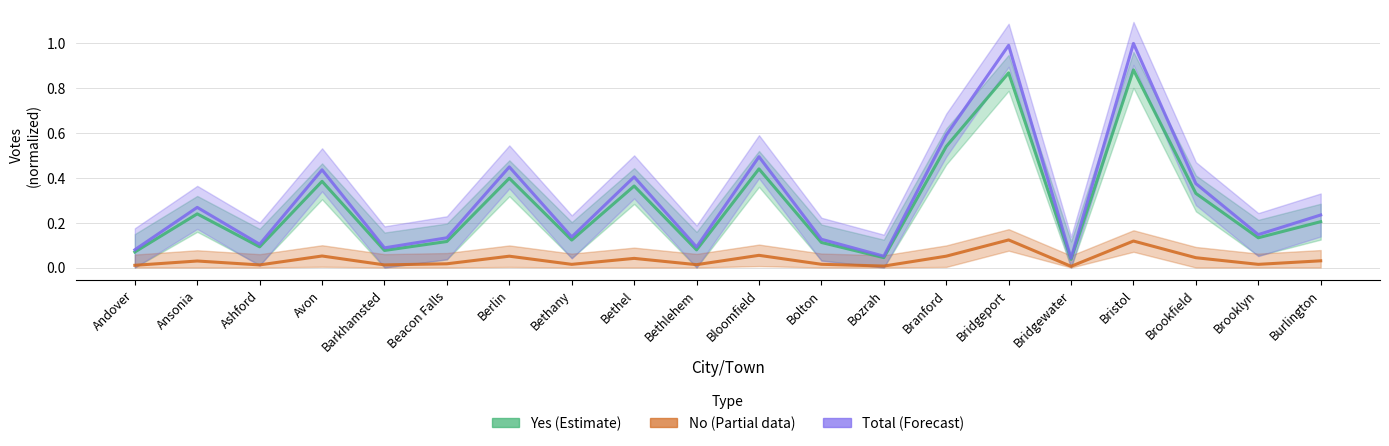

Is the value of No (Estimate based on partial data) at Berlin greater than the value of Yes (Estimate) at Bolton?

No